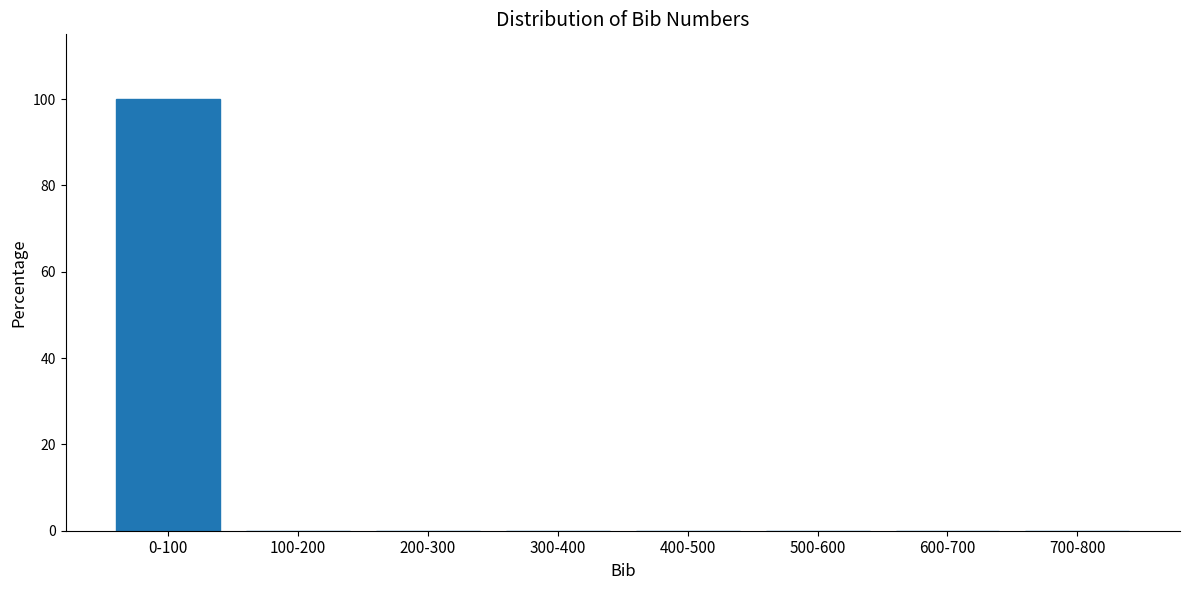

Reading left to right, list all the values displayed in this chart.

0-100=100	100-200=0	200-300=0	300-400=0	400-500=0	500-600=0	600-700=0	700-800=0